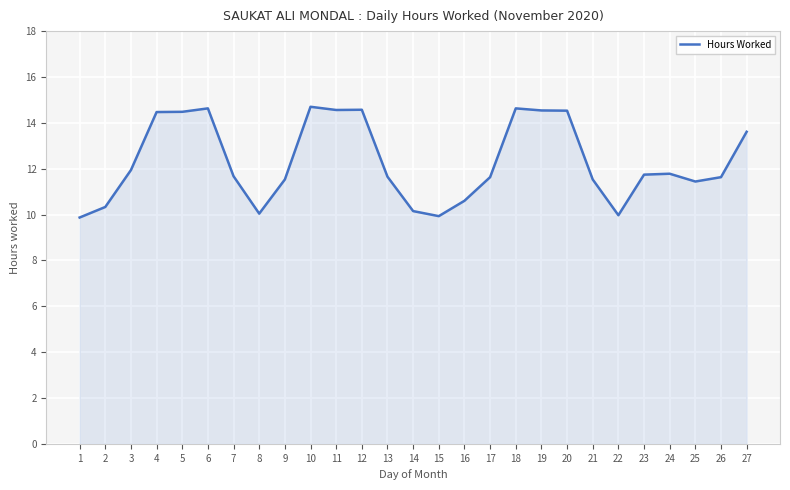

How many lines are shown in the chart?

1